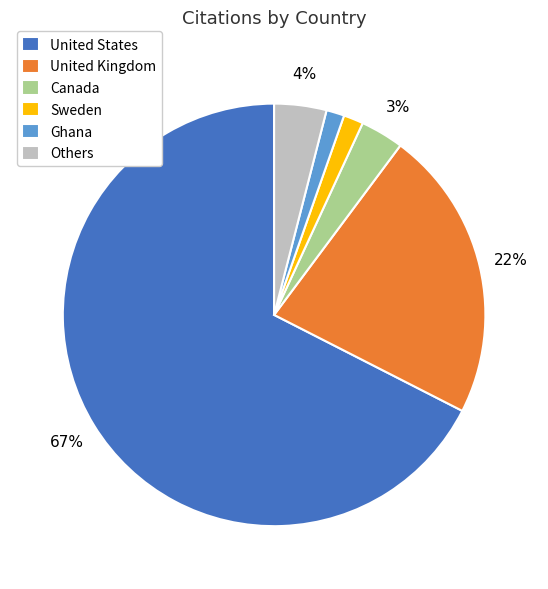

The Canada slice represents 3% of the pie. True or false?

True